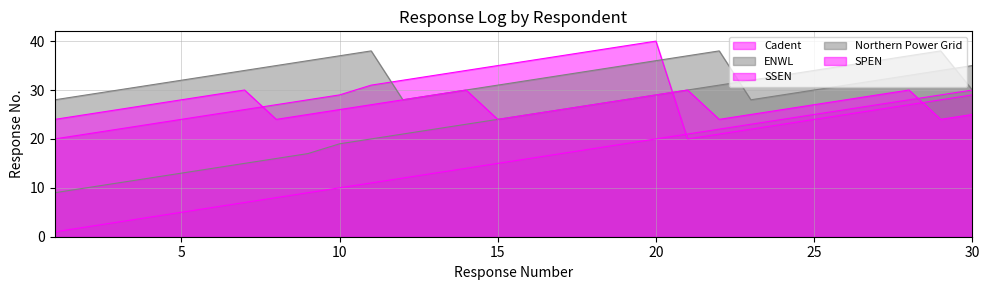

How many values in the Cadent series exceed 16?

14